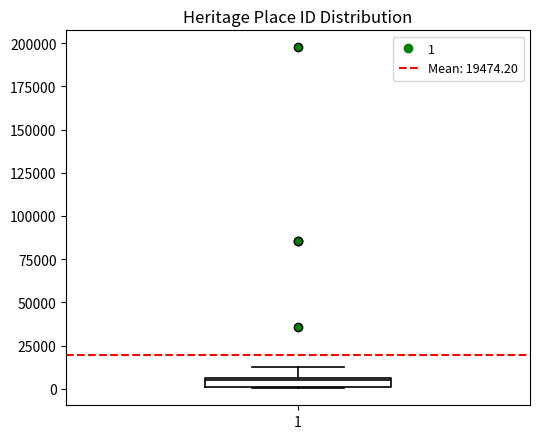

Where is the lower edge of the box at x = 1 on the y-axis? The values are not printed on the chart, so give them approximately, as read against the axis.

0